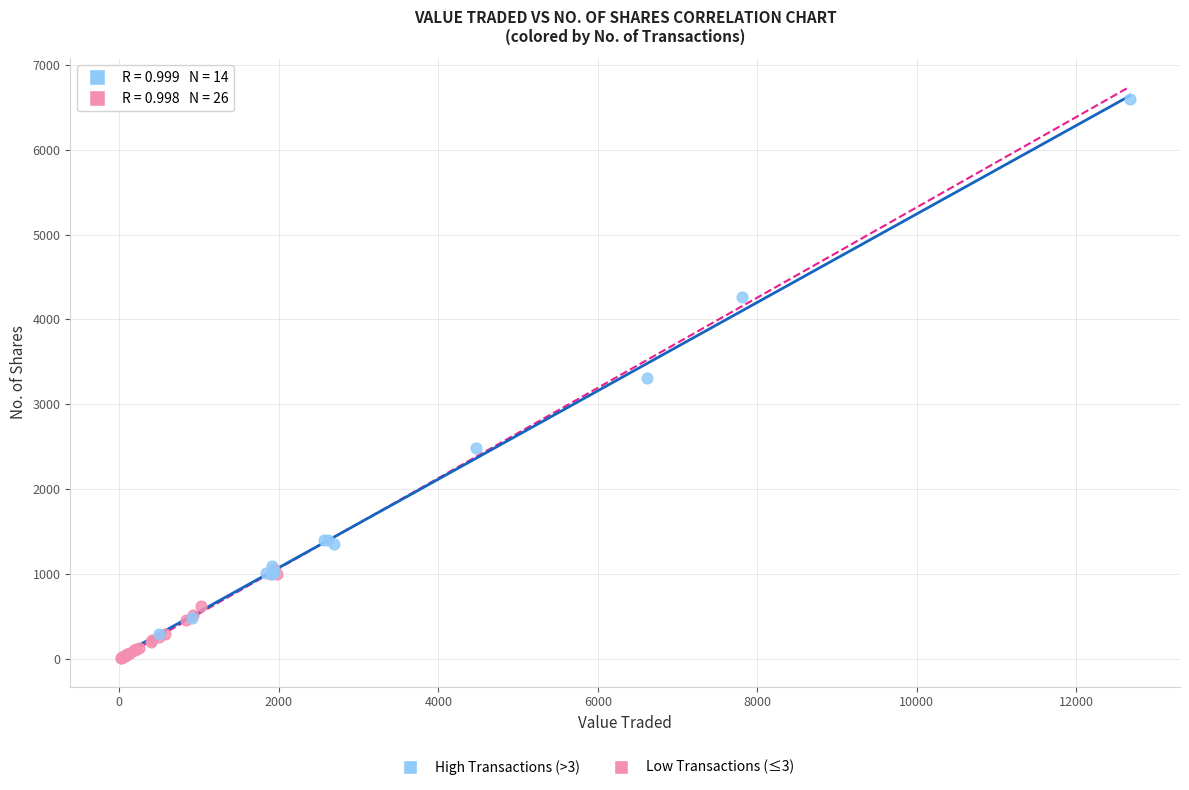

Which series has the largest Y range (max minus min)?

High Transactions (>3)